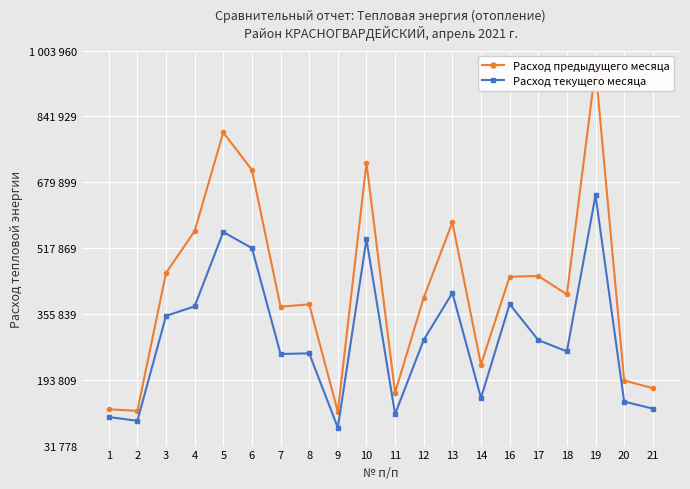

List the series in order of their overall mean, lowest first.

Расход текущего месяца, Расход предыдущего месяца